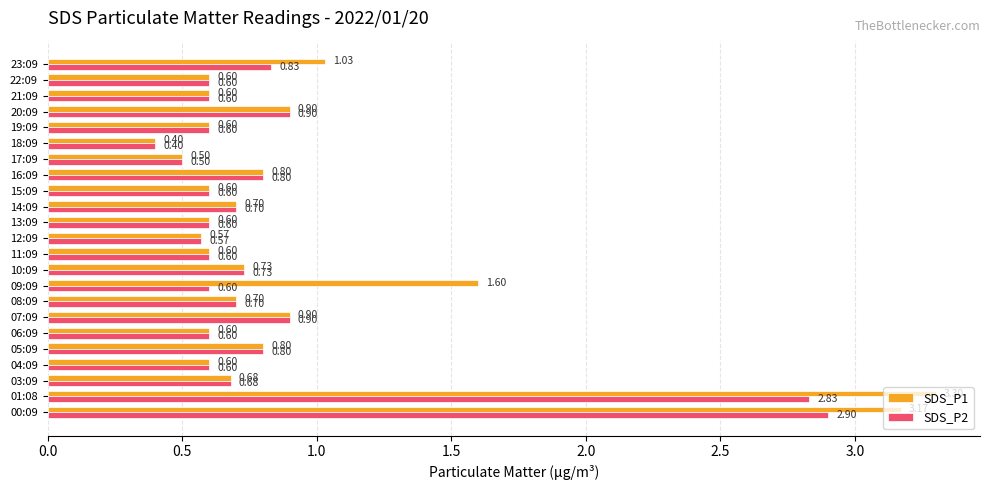

Is the value of SDS_P1 at 07:09 greater than the value of SDS_P2 at 04:09?

Yes